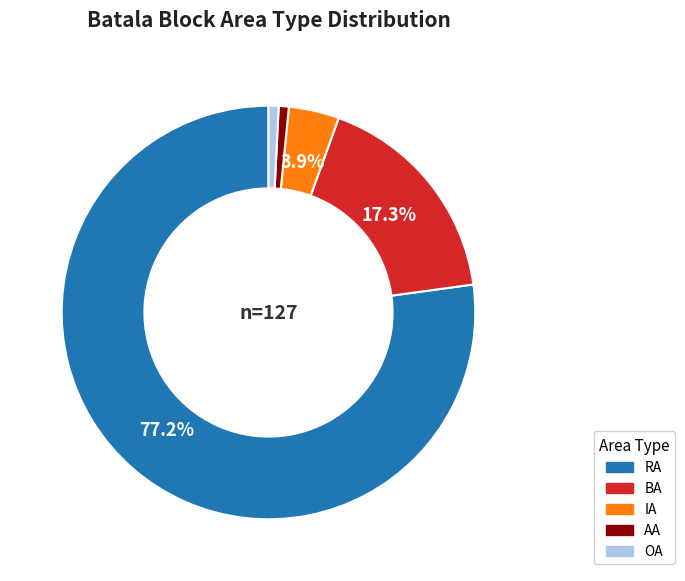

Is the sum of RA and OA greater than half?

Yes